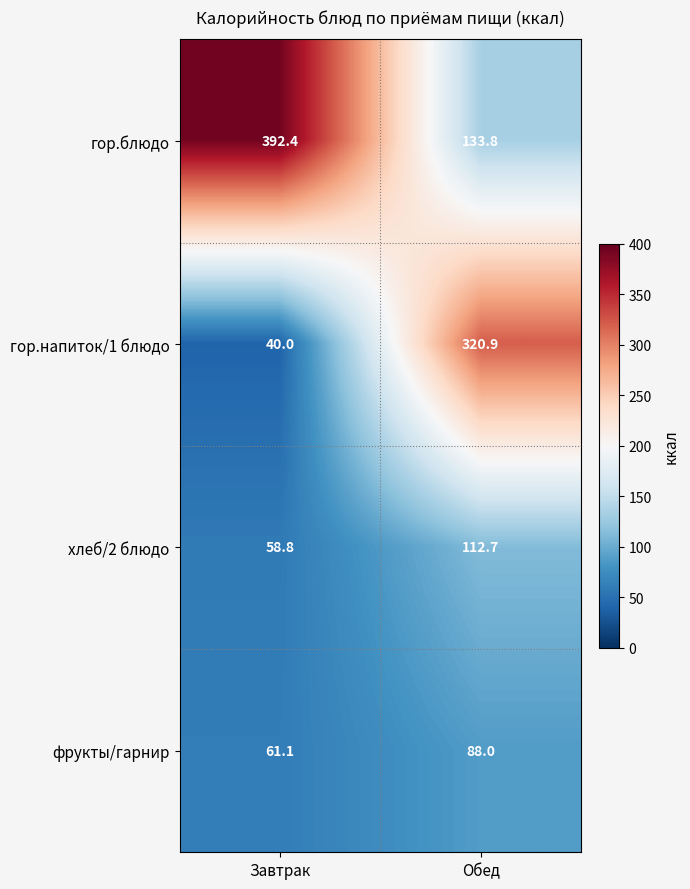

Which series has the largest range (max minus min)?

гор.напиток/1 блюдо